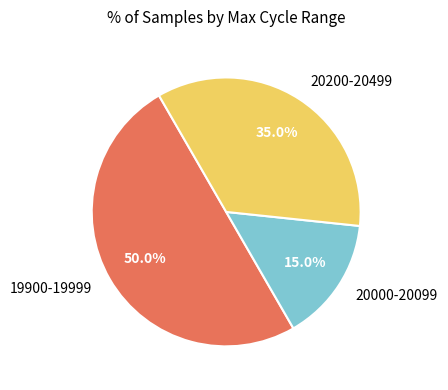

Approximately how many times larger is the value at 20200-20499 compared to 20000-20099?

2.3